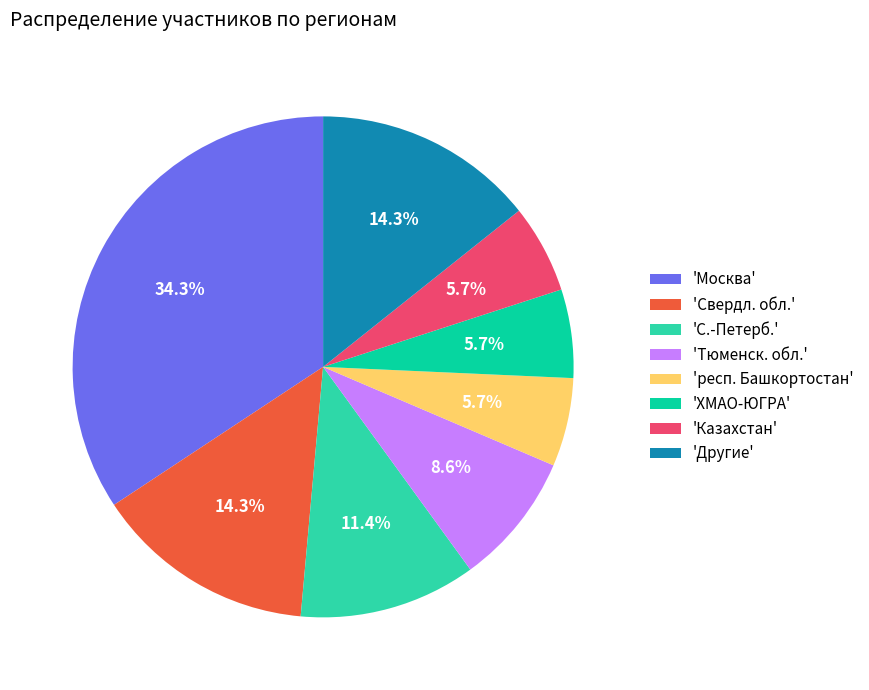

Does 'ХМАО-ЮГРА' represent more than half of the total?

No